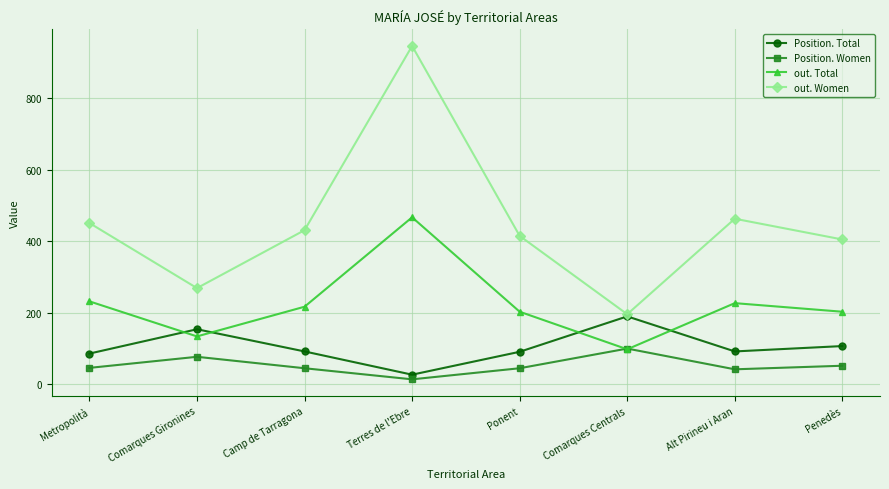

What is the total value across all series at Ponent?

754